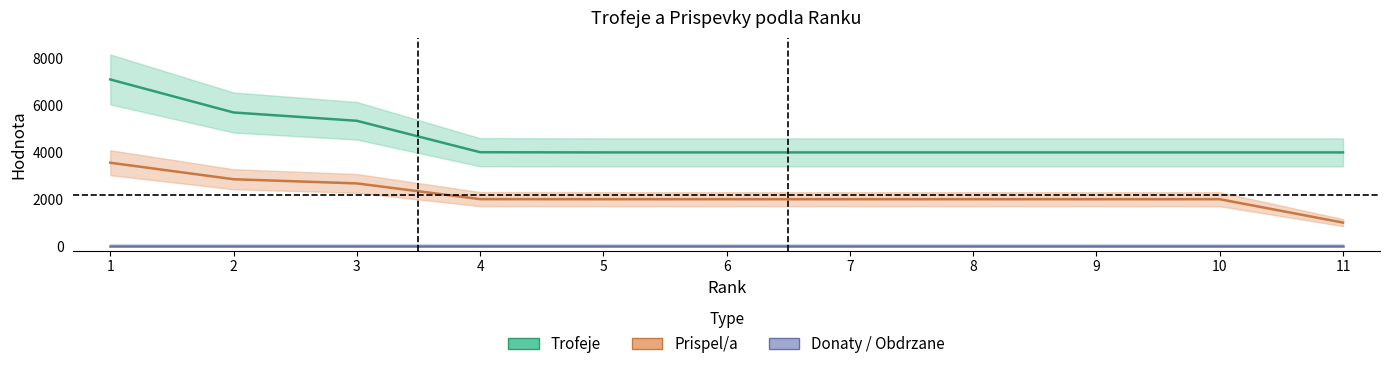

Between 3 and 9, which series saw the biggest shift?

Trofeje